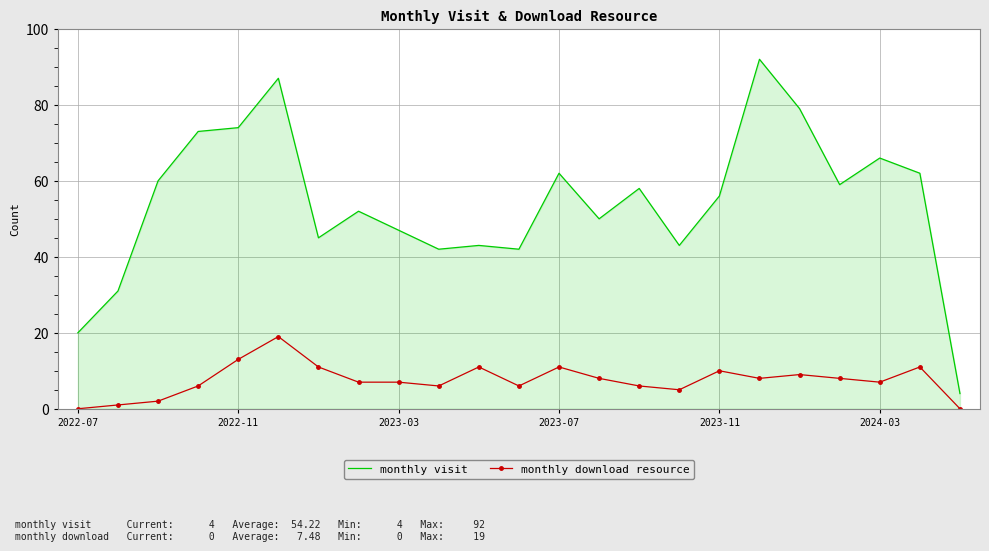

List the series in order of their overall mean, lowest first.

monthly download resource, monthly visit